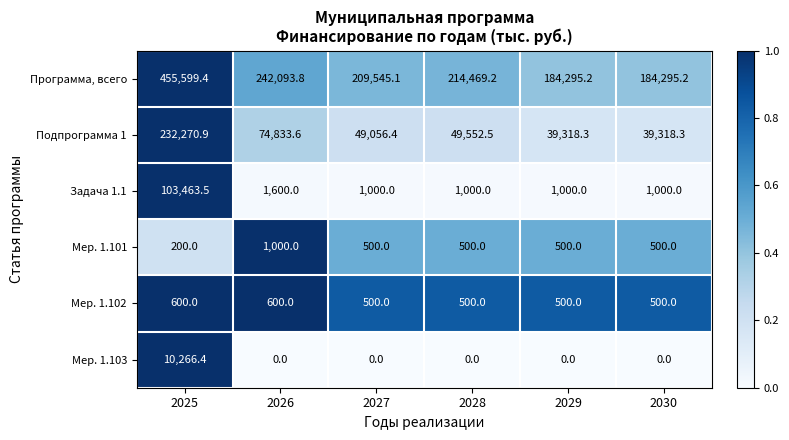

What is the average value of the Мер. 1.103 series?

1711.1